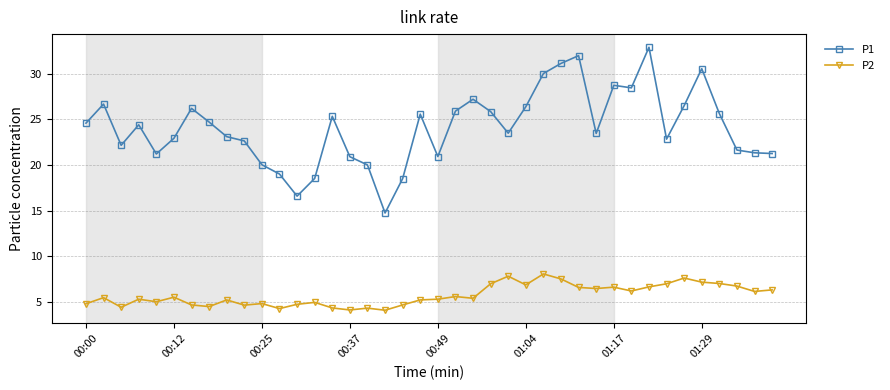

How many data points does each series have?

40